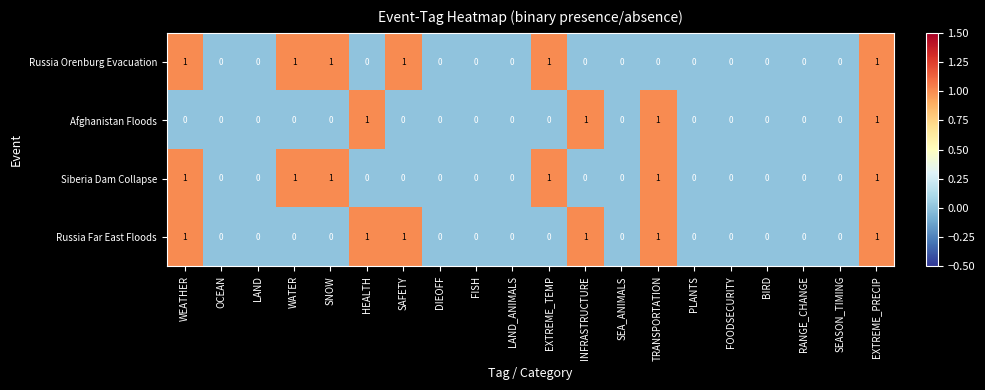

At which category is the sum across all series the highest?

EXTREME_PRECIP